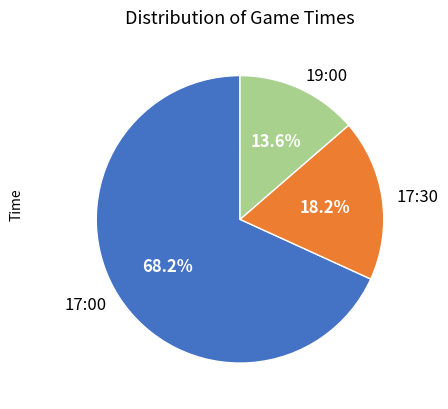

Rank the categories by value from highest to lowest.

17:00, 17:30, 19:00